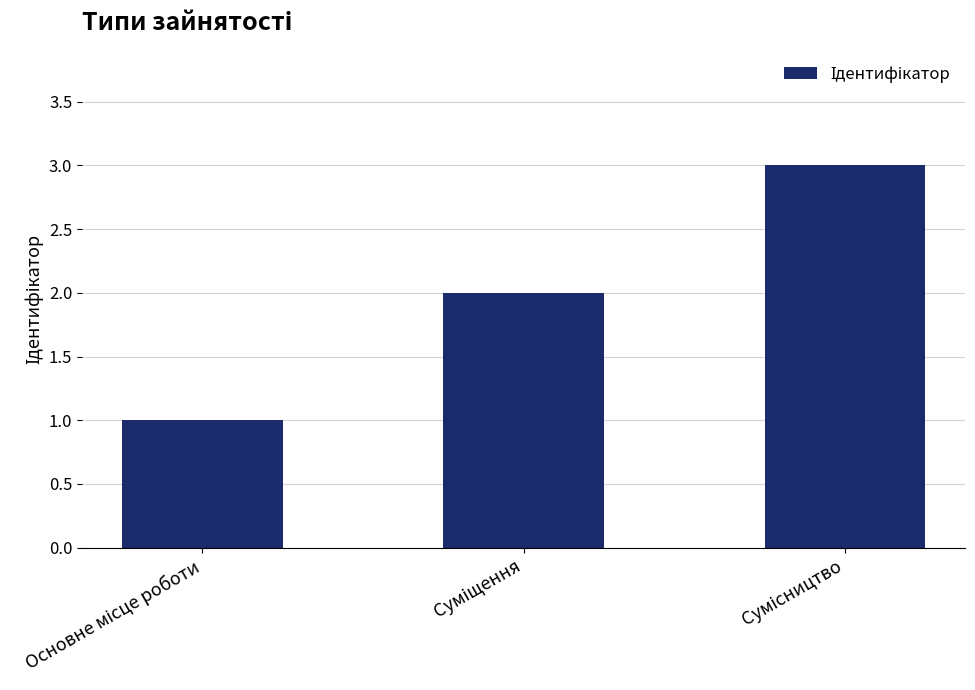

Reading left to right, transcribe all the data shown in this chart.

1	2	3